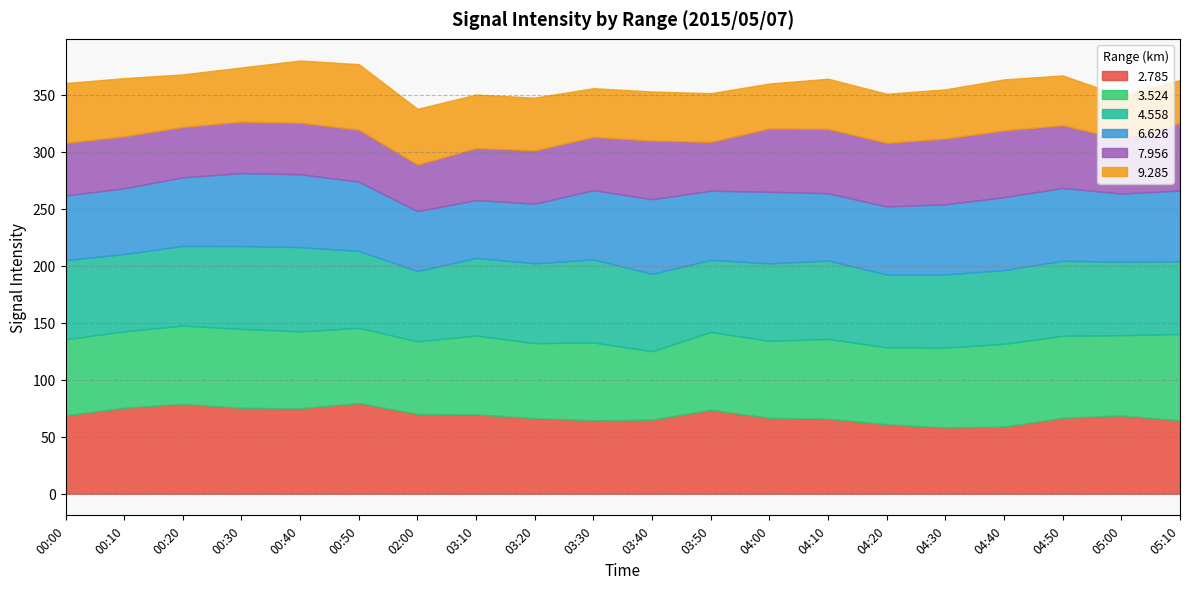

What is the label of the 20th point from the right?

00:00